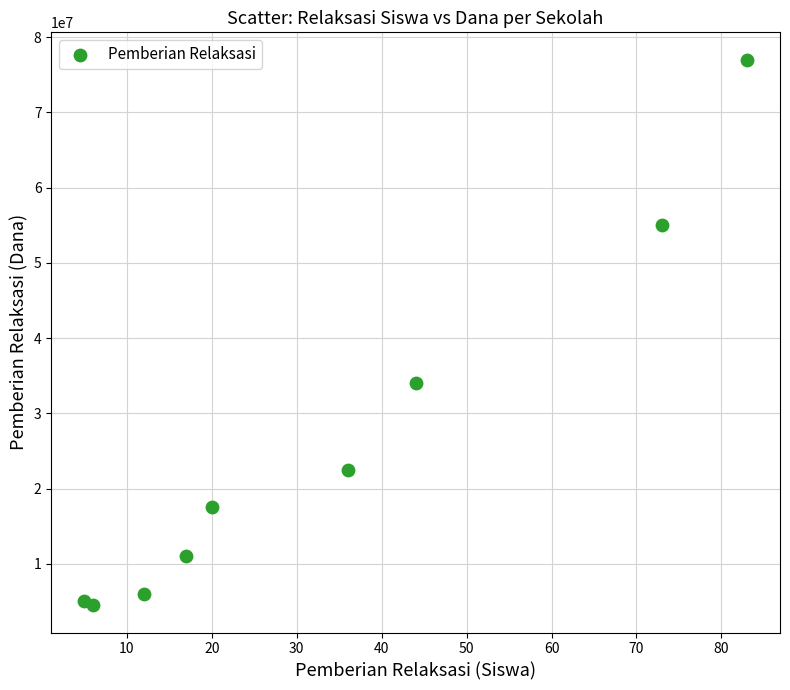

What Y value in the scatter plot is closest to 40750000?

34000000